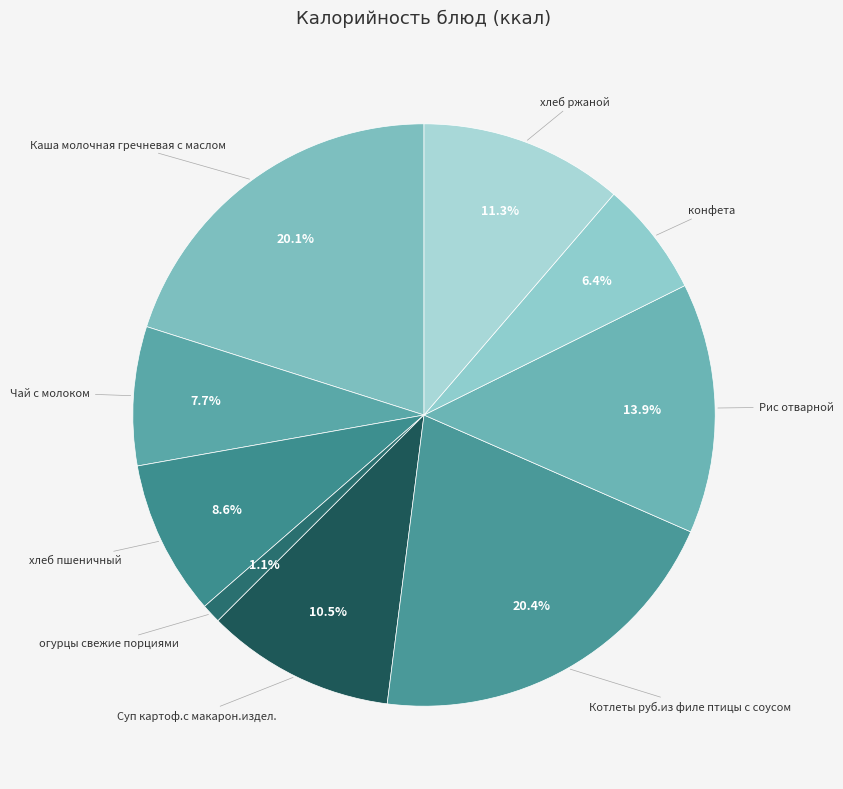

Count the number of slices in the pie.

9